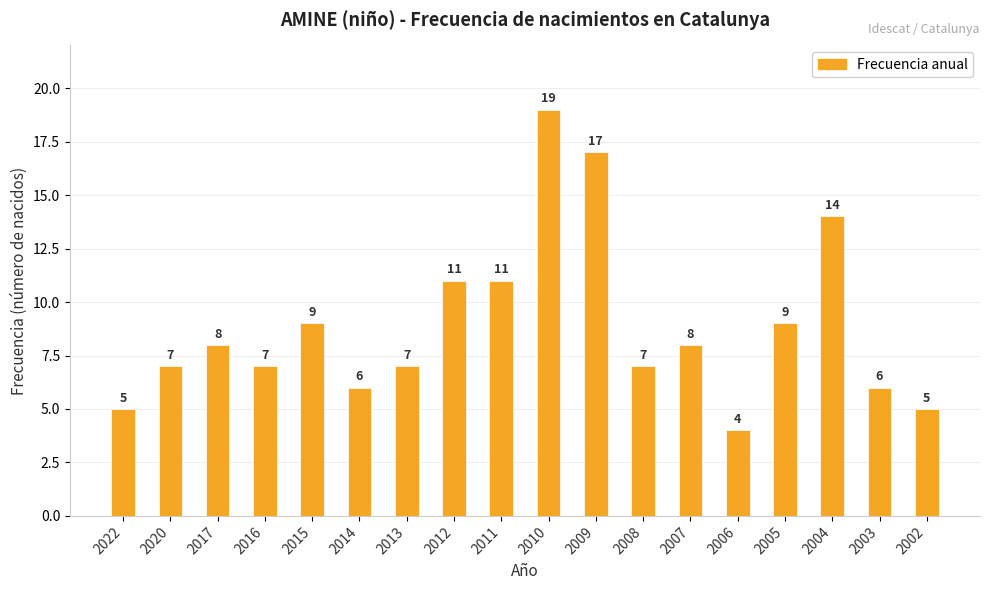

List the labels in order of value, smallest first.

2006, 2022, 2002, 2014, 2003, 2020, 2016, 2013, 2008, 2017, 2007, 2015, 2005, 2012, 2011, 2004, 2009, 2010